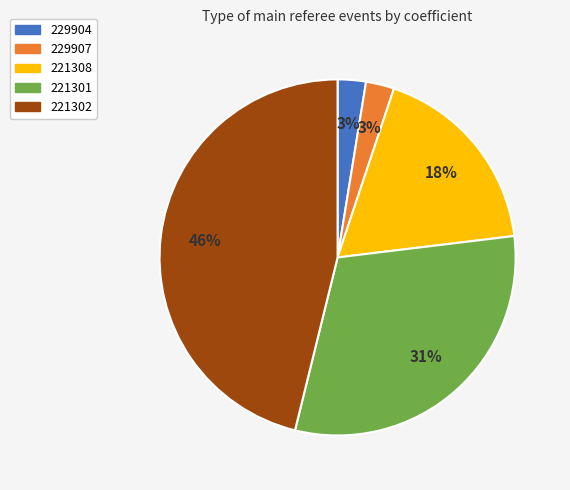

Does 221302 represent more than half of the total?

No